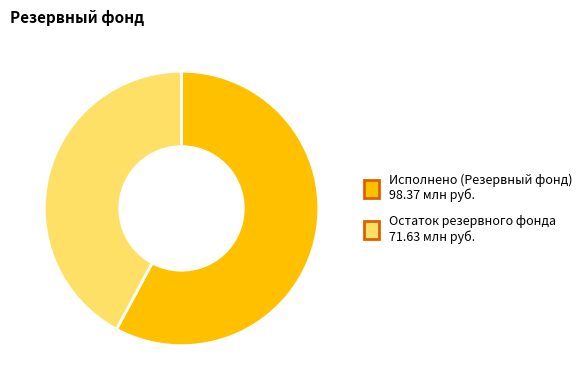

The Исполнено (Резервный фонд) slice represents 58% of the pie. True or false?

True